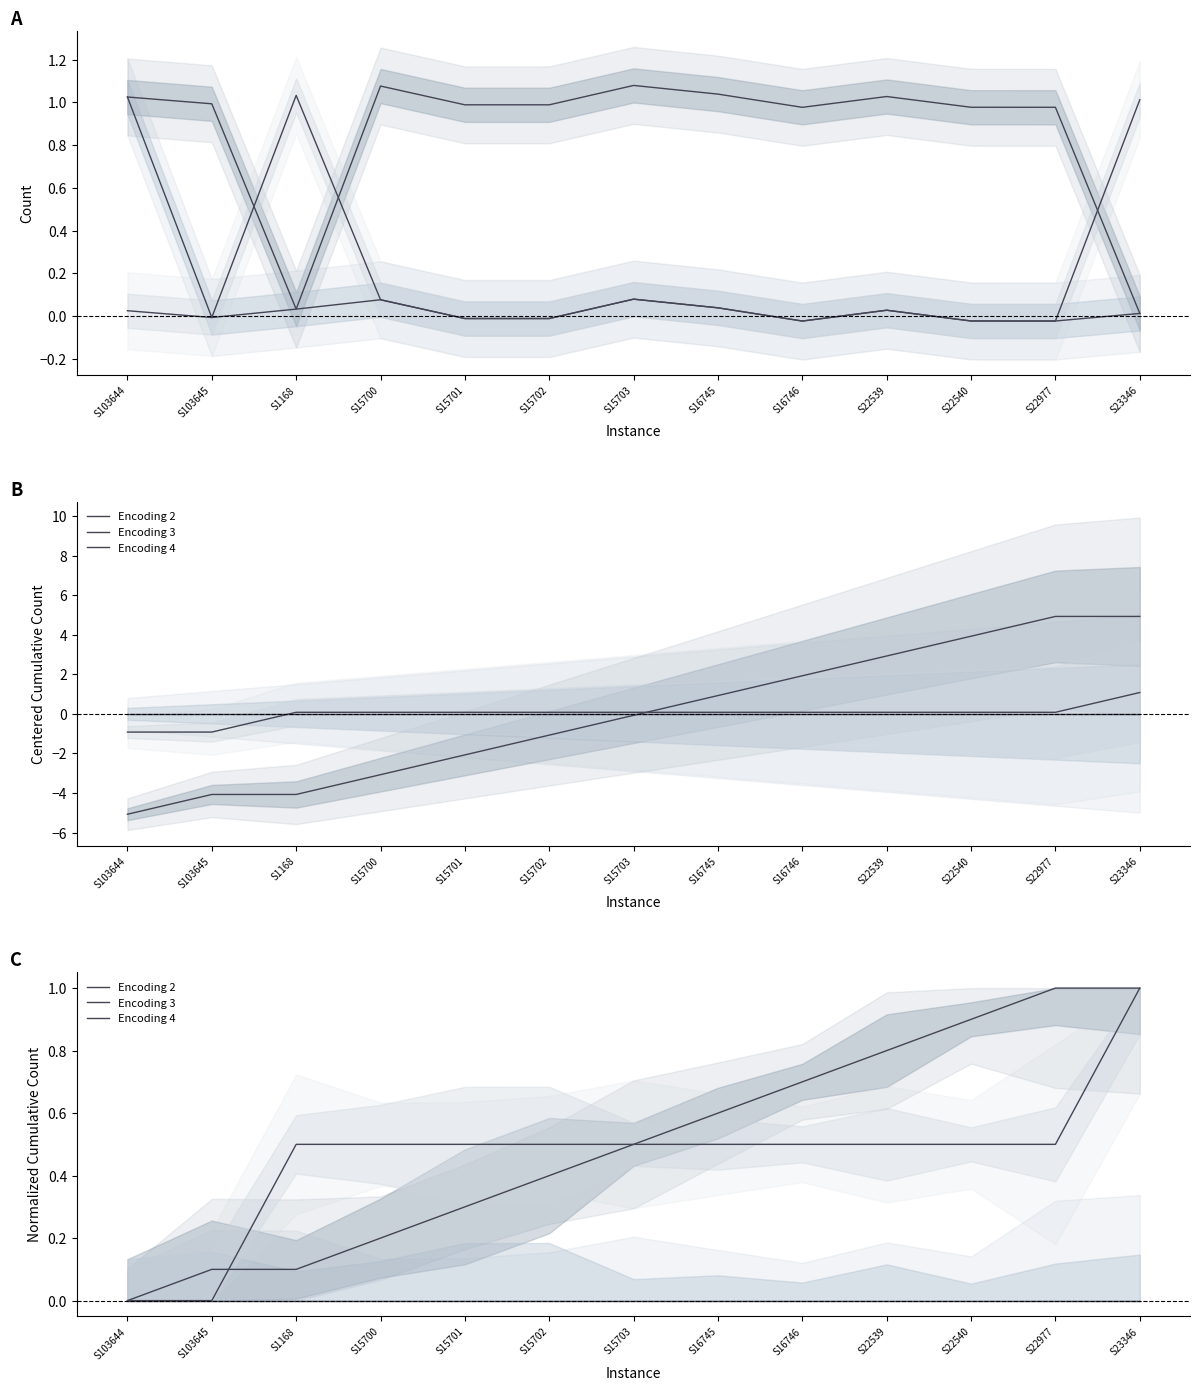

Which series ends up on top after the final intersection of Encoding 2 and Encoding 4?

Encoding 2